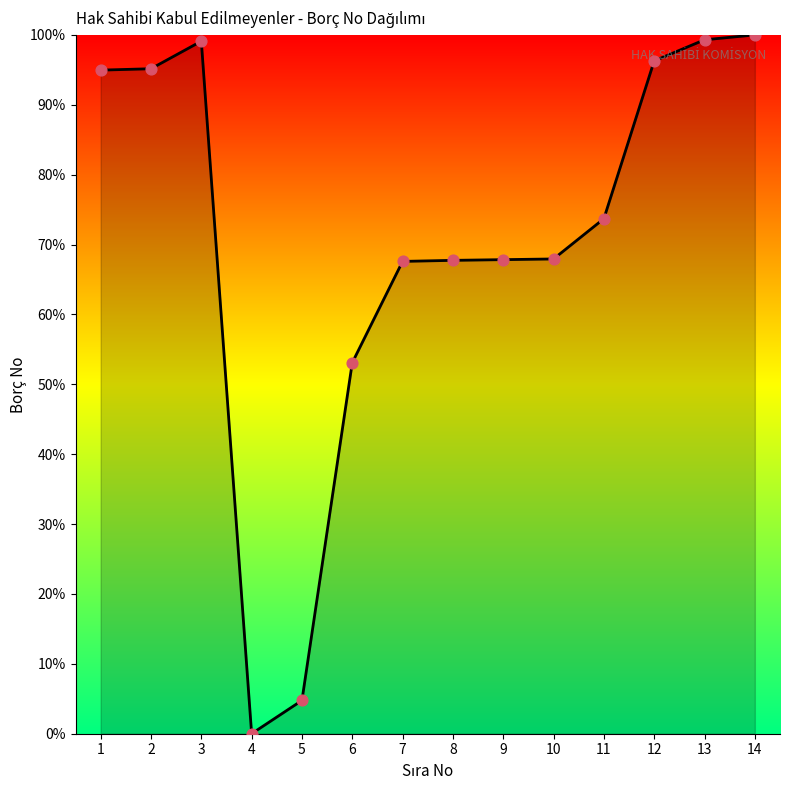

What is the ratio of the value at 13 to the value at 11?

1.3